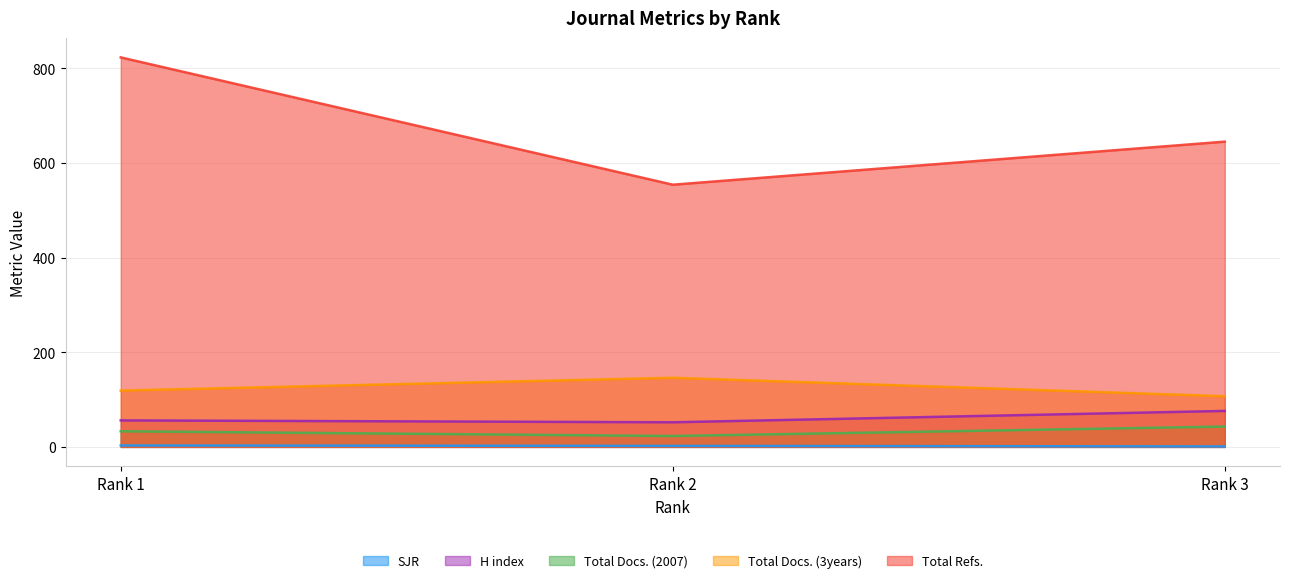

Which series has the largest total across all categories?

Total Refs.